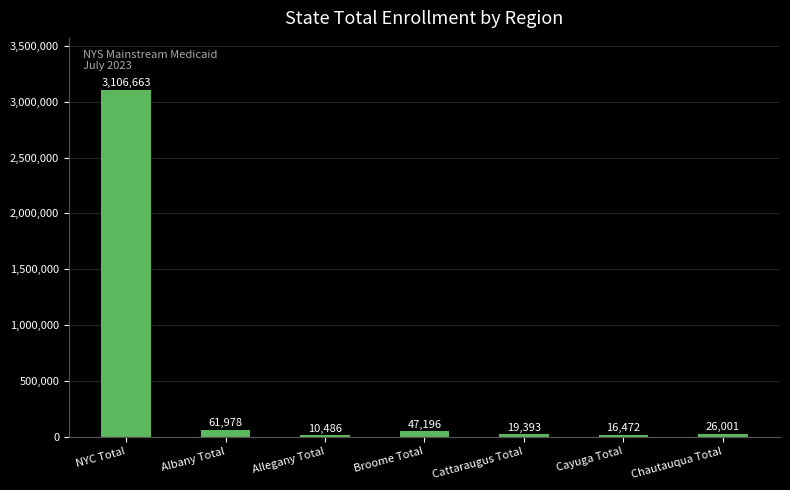

Approximately how many times larger is the value at Cattaraugus Total compared to Chautauqua Total?

0.7